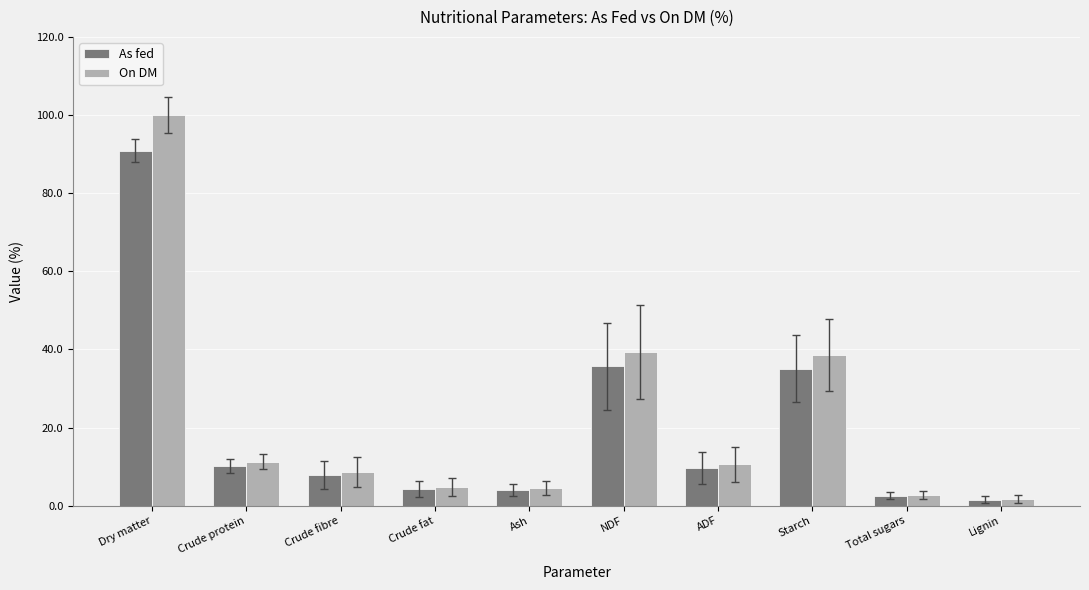

Which series has the widest spread of values?

On DM